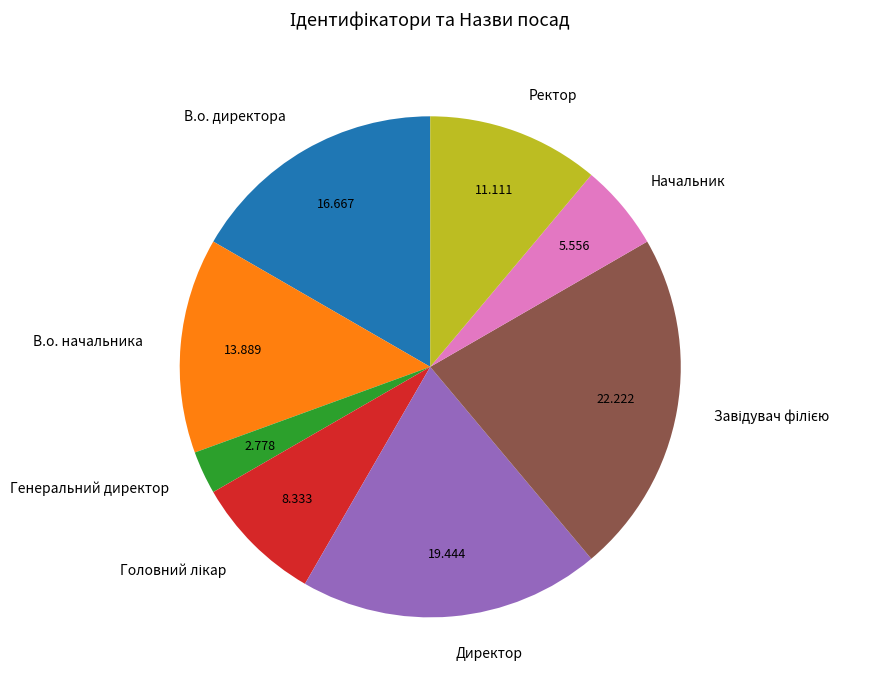

Between Директор and Генеральний директор, which is larger?

Директор